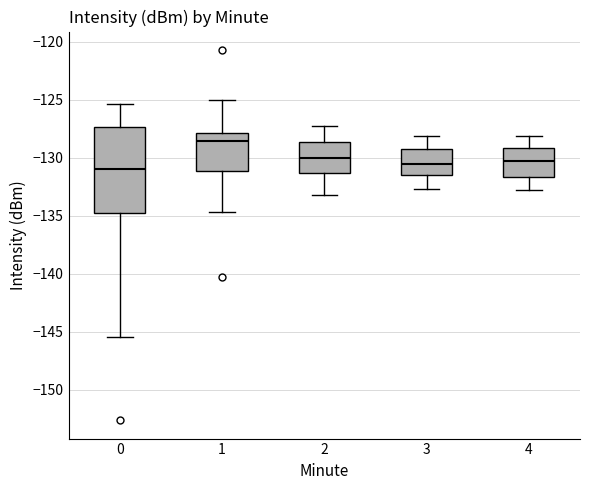

Which box is the tallest, from its lower edge to its upper edge?

0